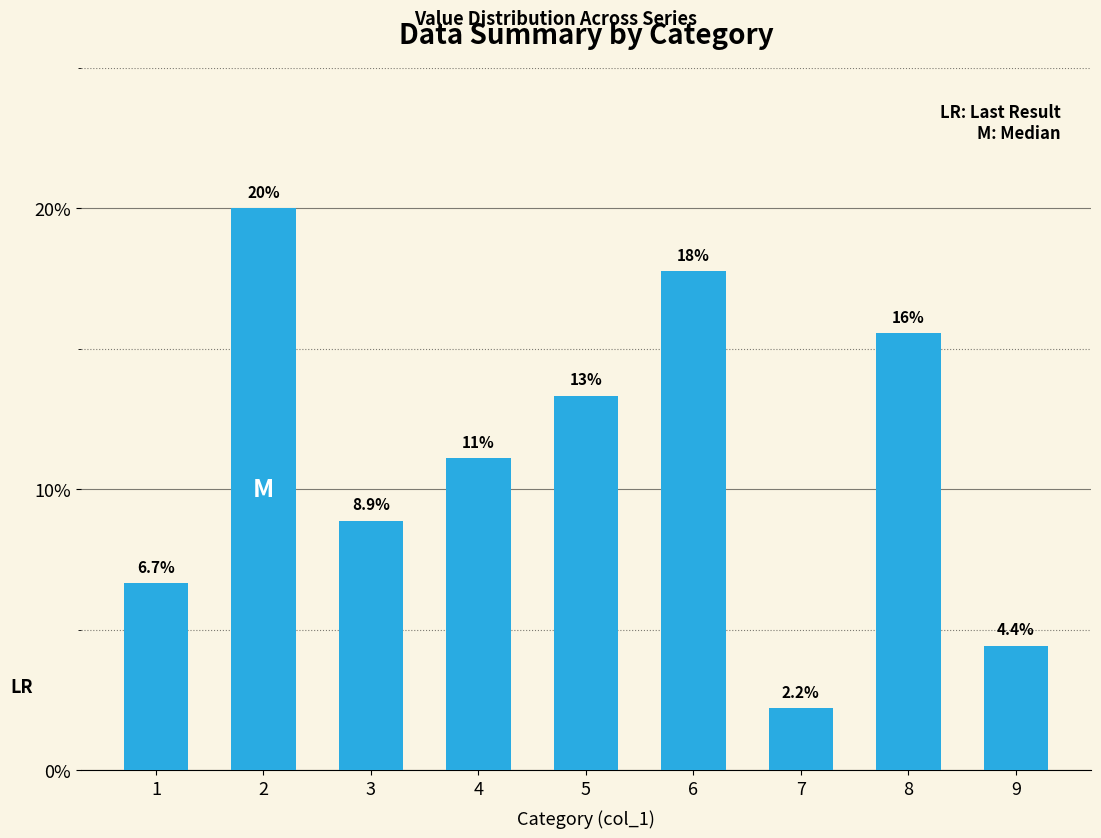

What is the difference between the second highest and minimum values?

0.2